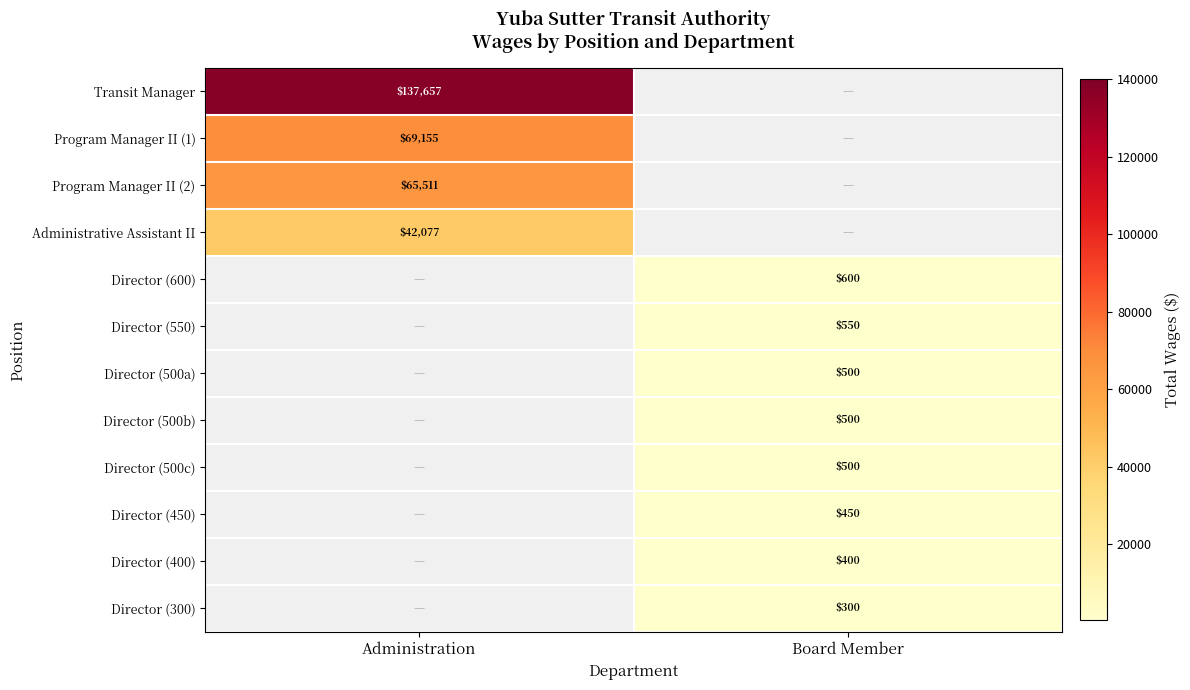

Which series changed the most between Administration and Board Member?

Transit Manager